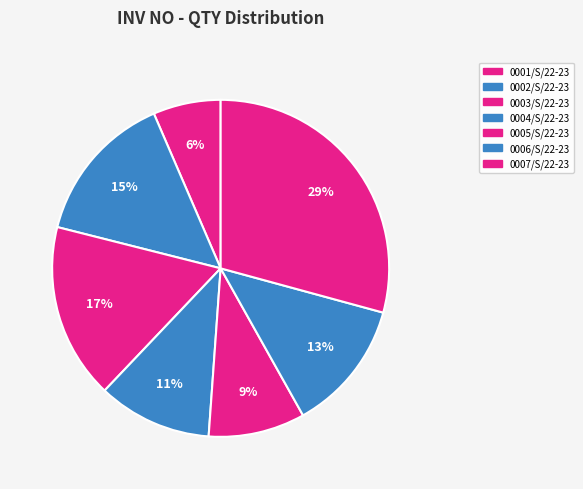

Which slice is the smallest?

0001/S/22-23